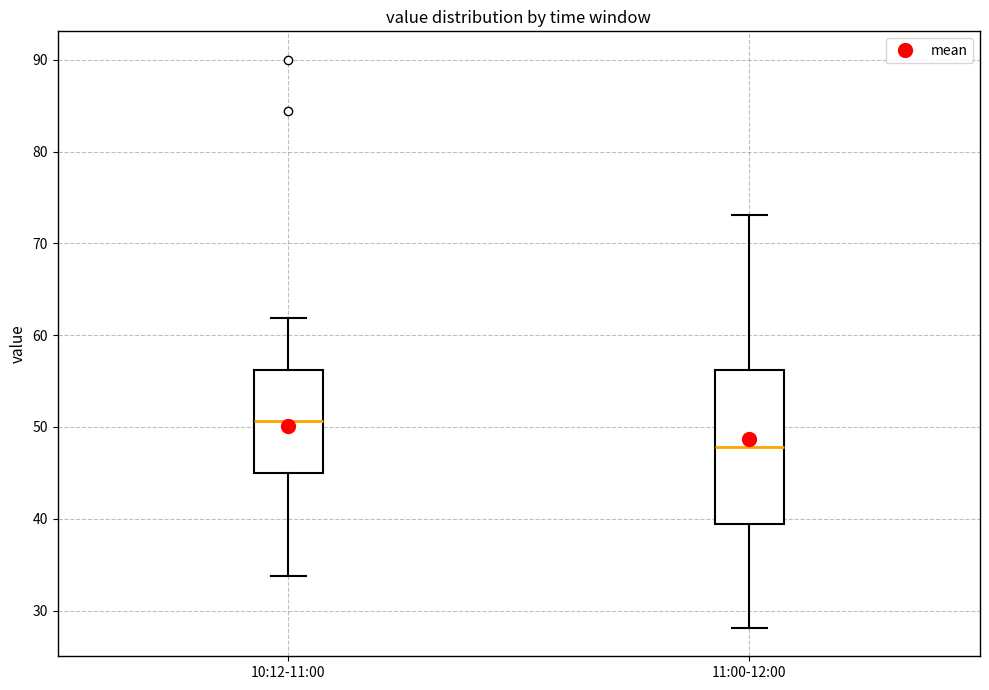

Reading left to right, read every box against the y-axis: the position of its median line, the range the box covers, and the ends of its whiskers. The values are not printed on the chart, so give them approximately, as read against the axis.

10:12-11:00: median 51, box 45 to 56, whiskers 34 to 62
11:00-12:00: median 48, box 39 to 56, whiskers 28 to 73